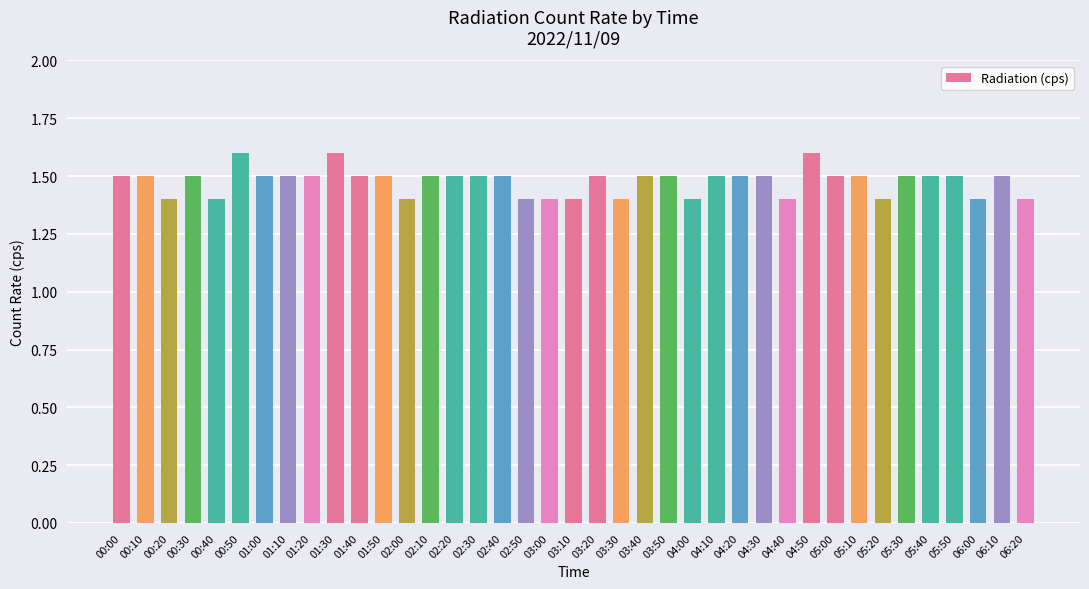

What is the label of the 25th bar from the left?

04:00